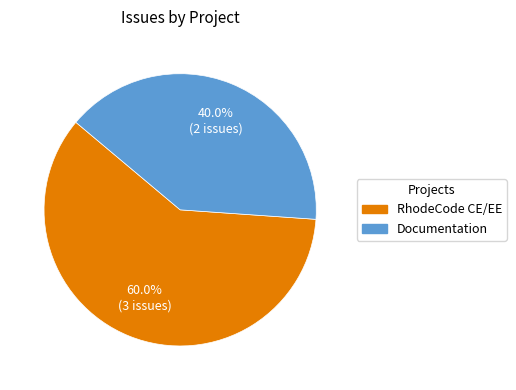

Does any single category account for the majority?

Yes